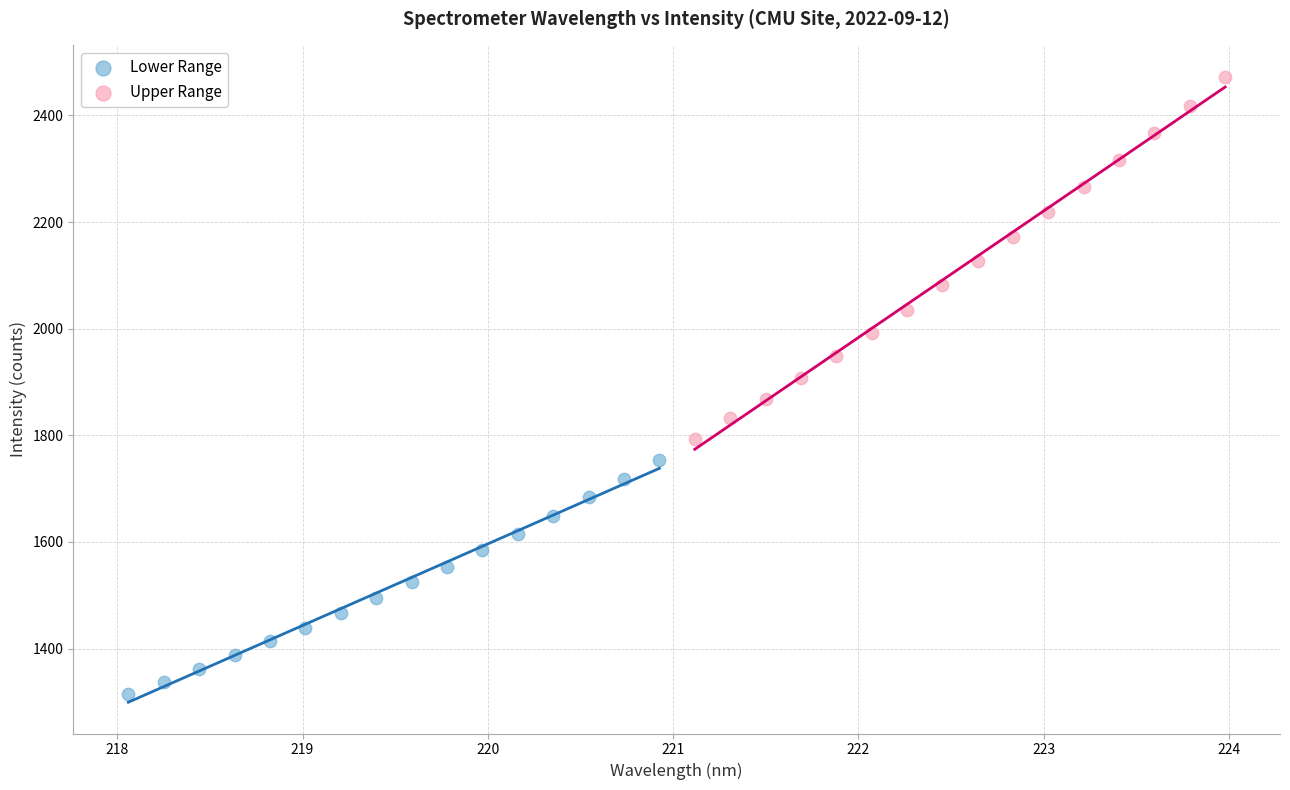

What are all the series names shown in the legend?

Lower Range, Upper Range